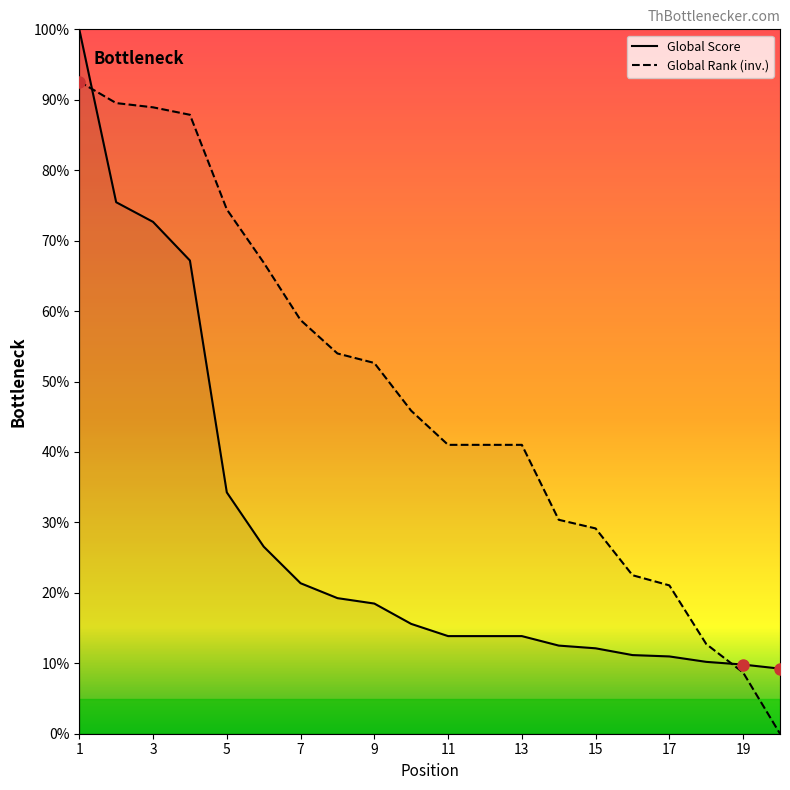

What is the spread (max minus min) of values at 14?

17.0